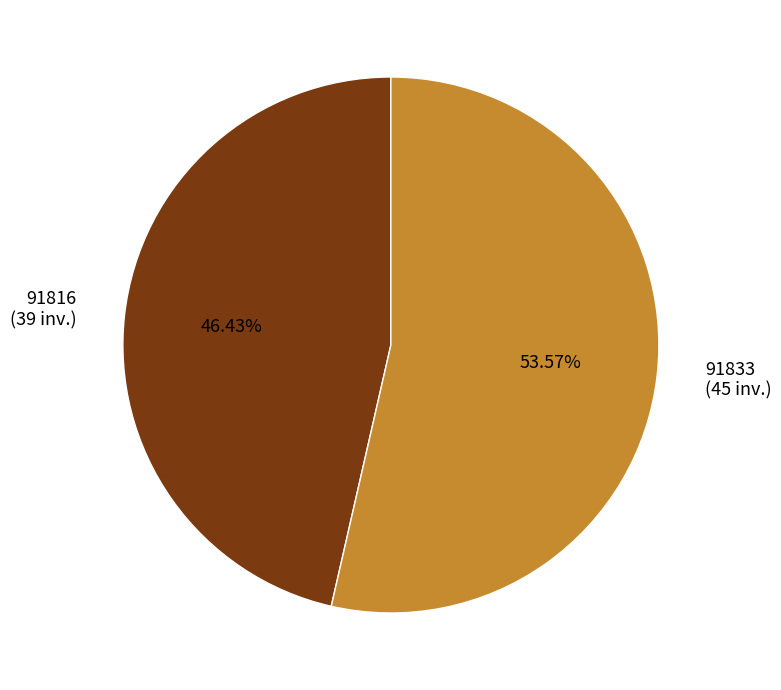

What is the ratio of the value at 91816 (39 inv.) to the value at 91833 (45 inv.)?

0.9